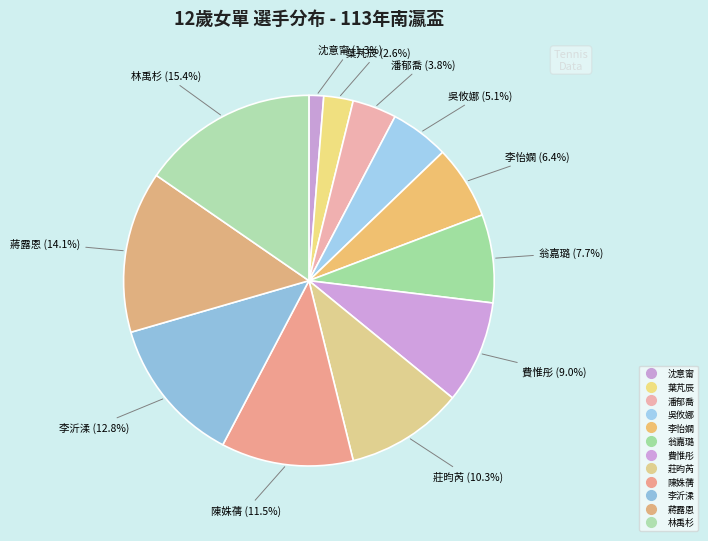

How many segments does this pie chart have?

12